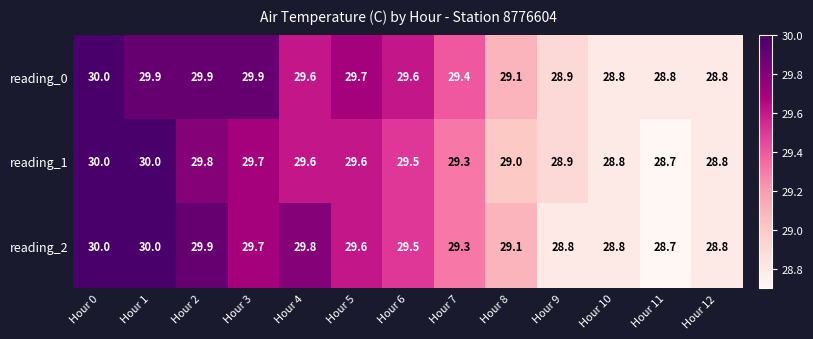

List the series in order of their overall mean, highest first.

reading_0, reading_2, reading_1